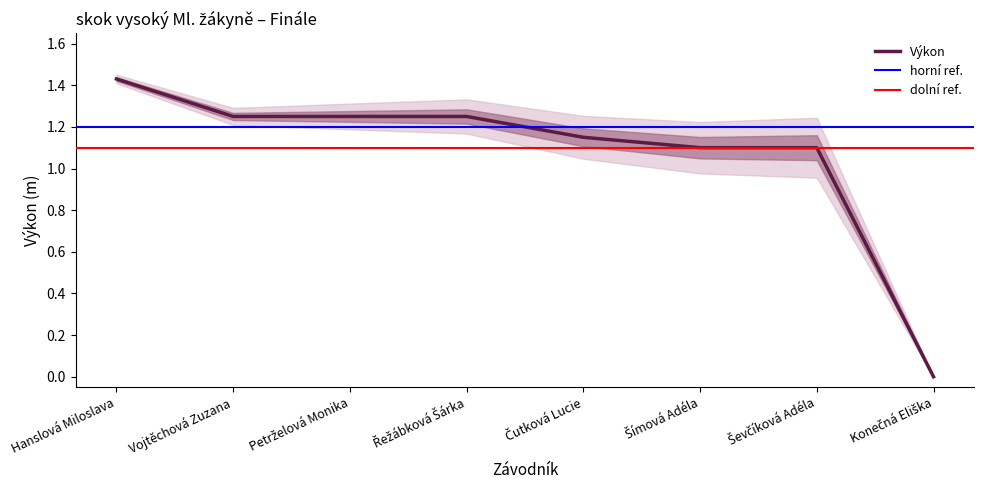

What is the ratio of the value at Vojtěchová Zuzana to the value at Ševčíková Adéla?

1.1